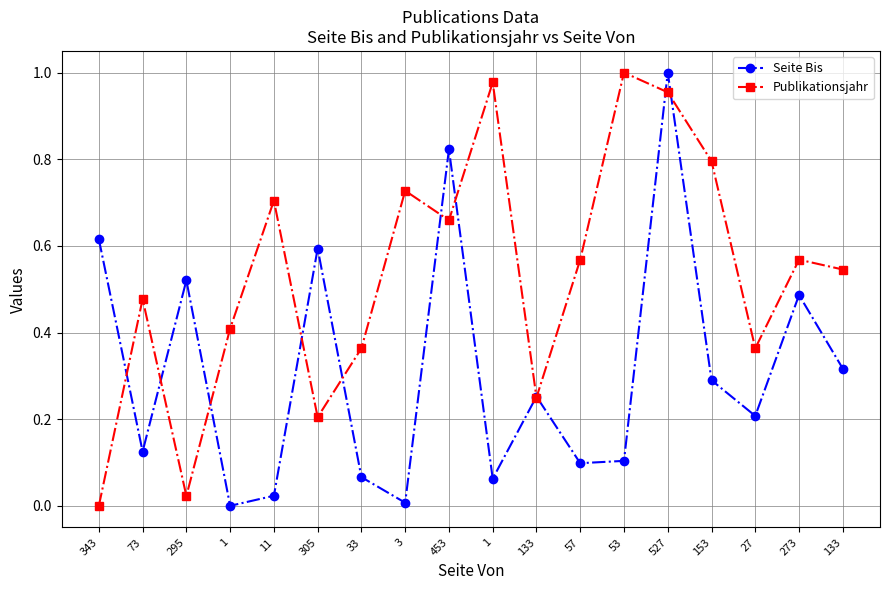

Where is the first local maximum for Seite Bis?

295